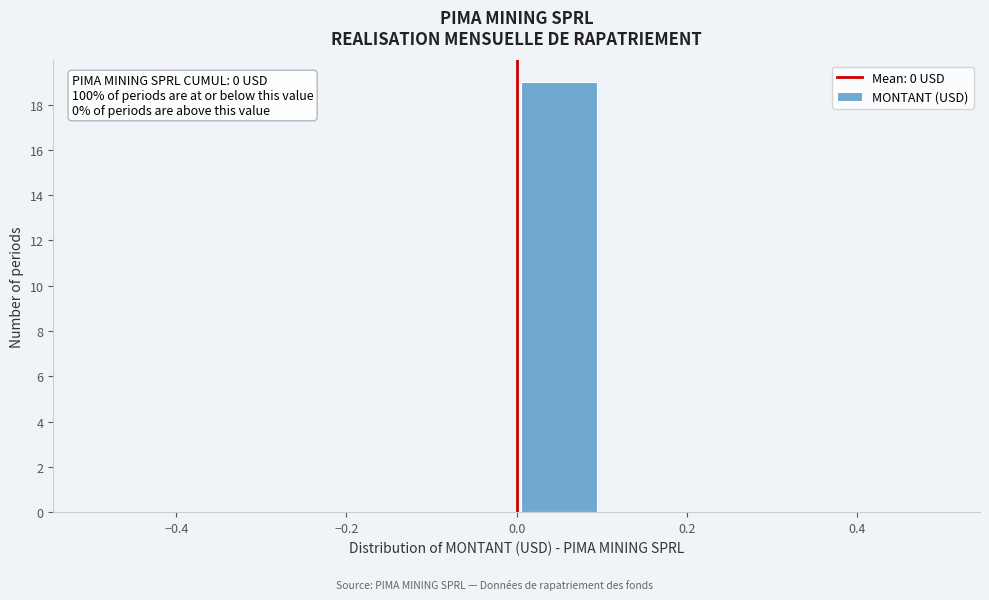

Over which range of the x-axis is the bar tallest?

0.0 to 0.1